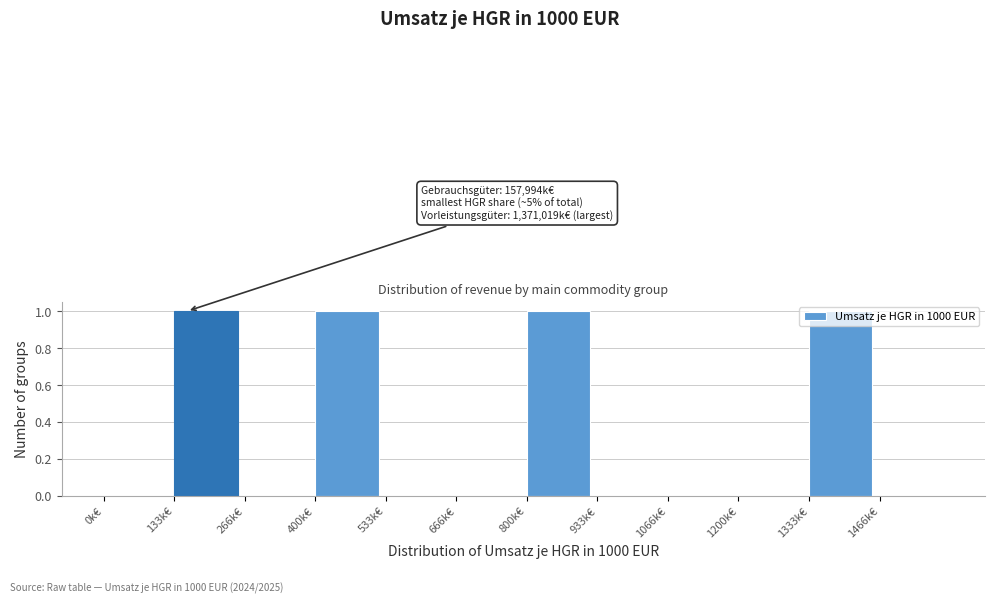

The value at 1466k€ is 0. True or false?

True